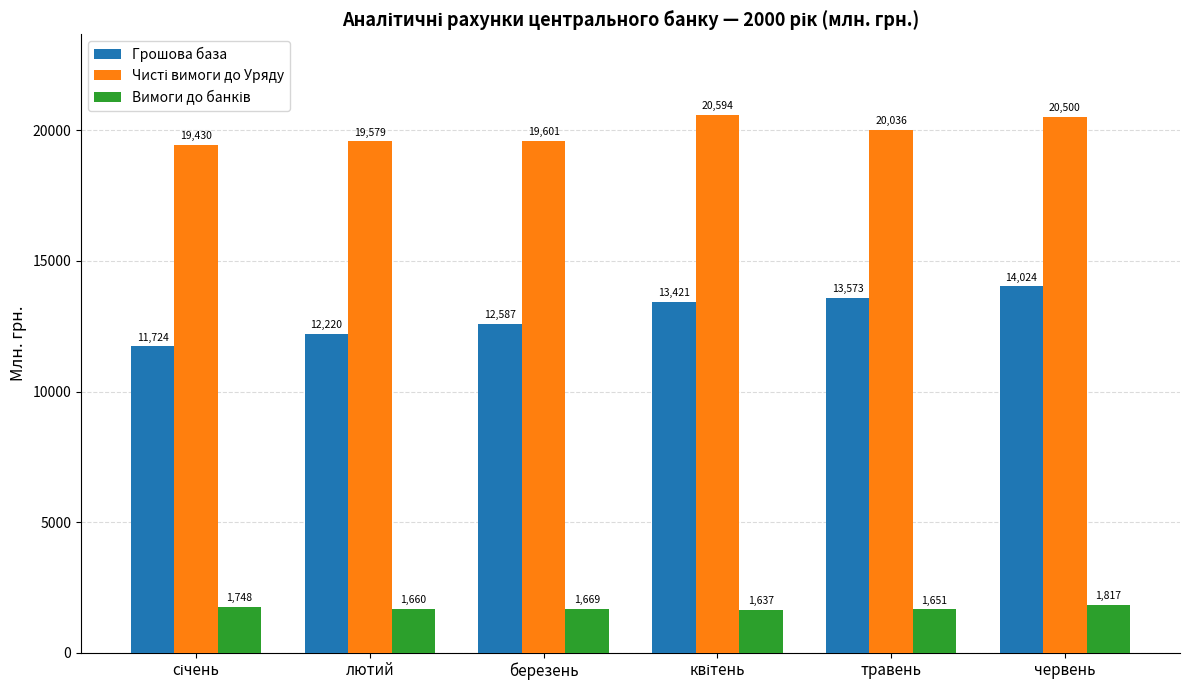

What is the minimum value shown in the chart?

1637.0